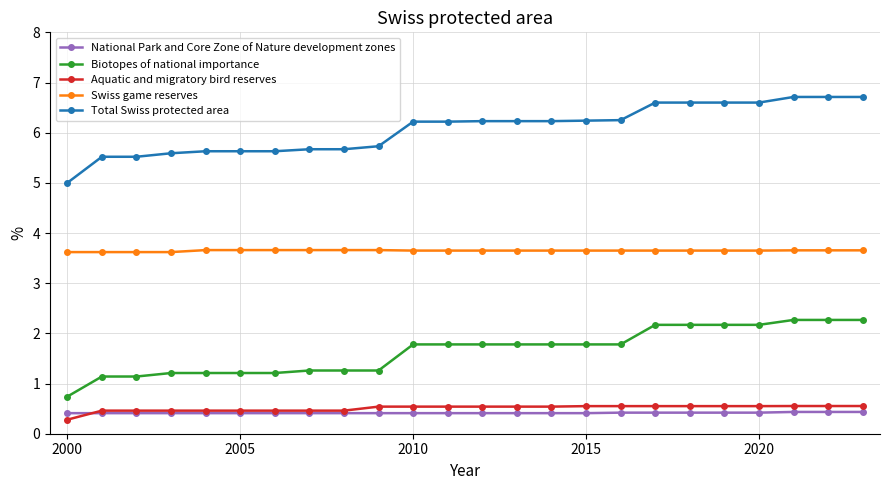

What is the value of the Total Swiss protected area point at the 15th from the left?

6.2